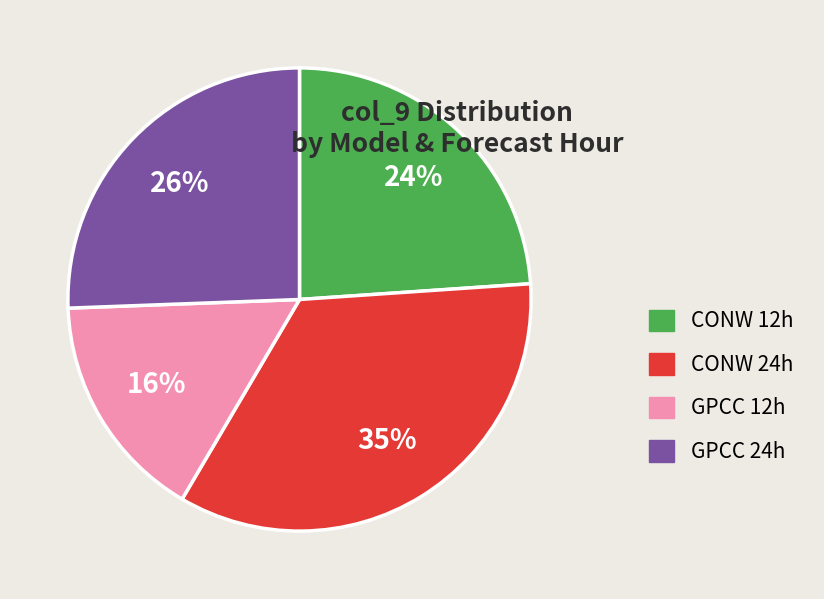

Between GPCC 12h and GPCC 24h, which is larger?

GPCC 24h